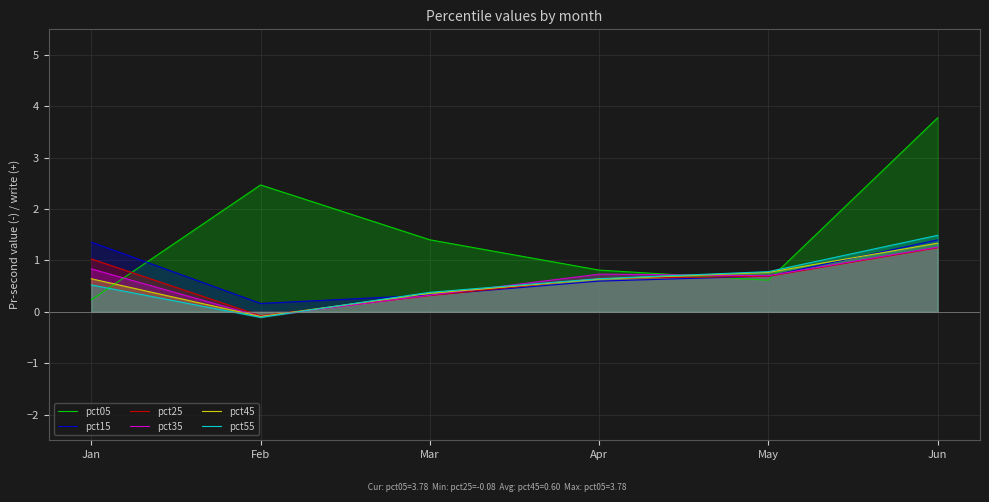

How many lines are shown in the chart?

6